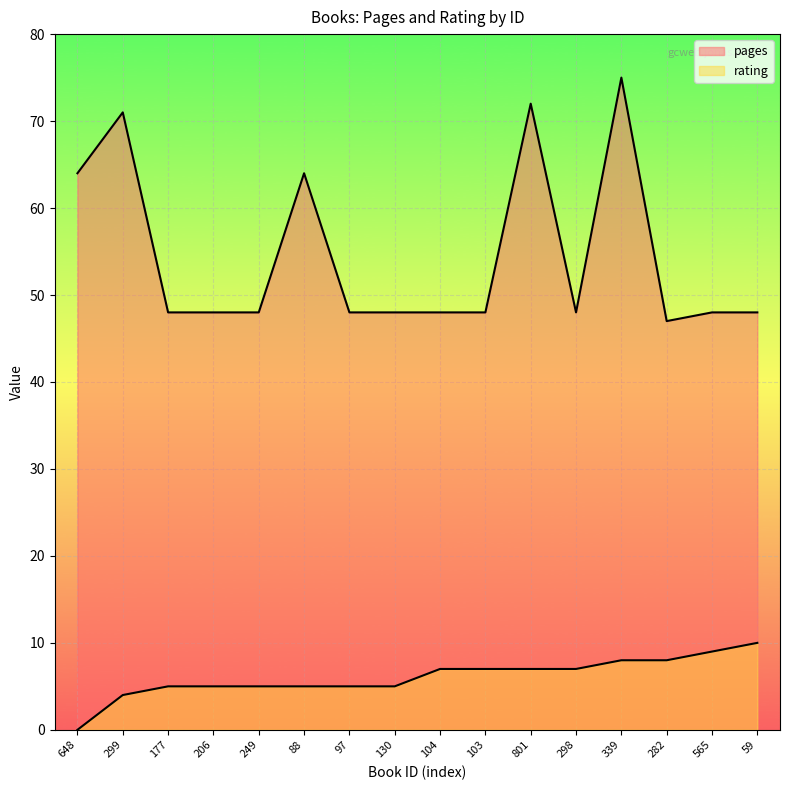

Where does the pages series first go above 48?

648